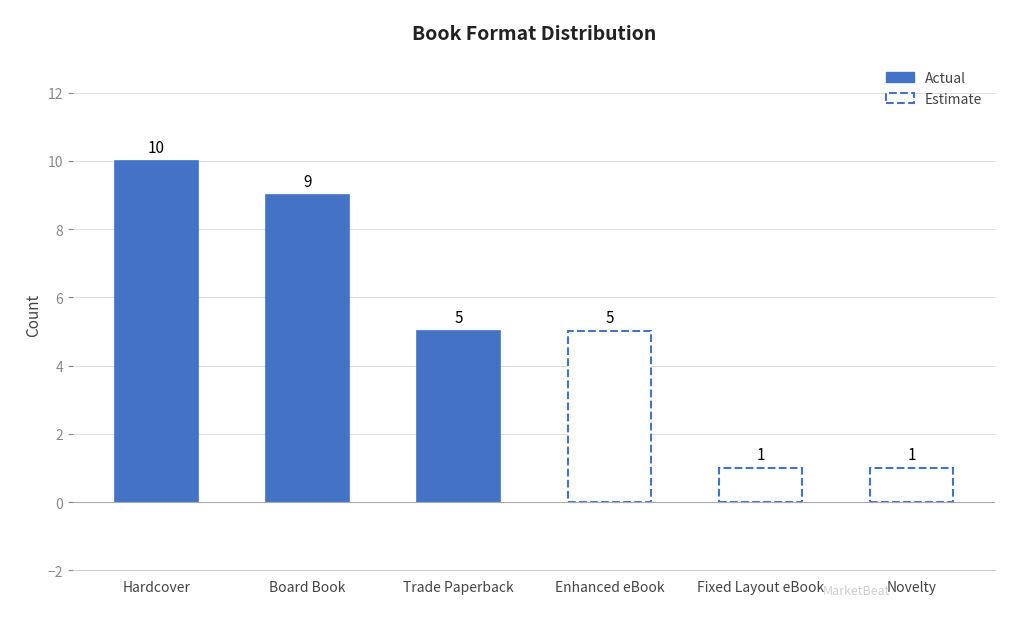

How many data points are less than 5?

2